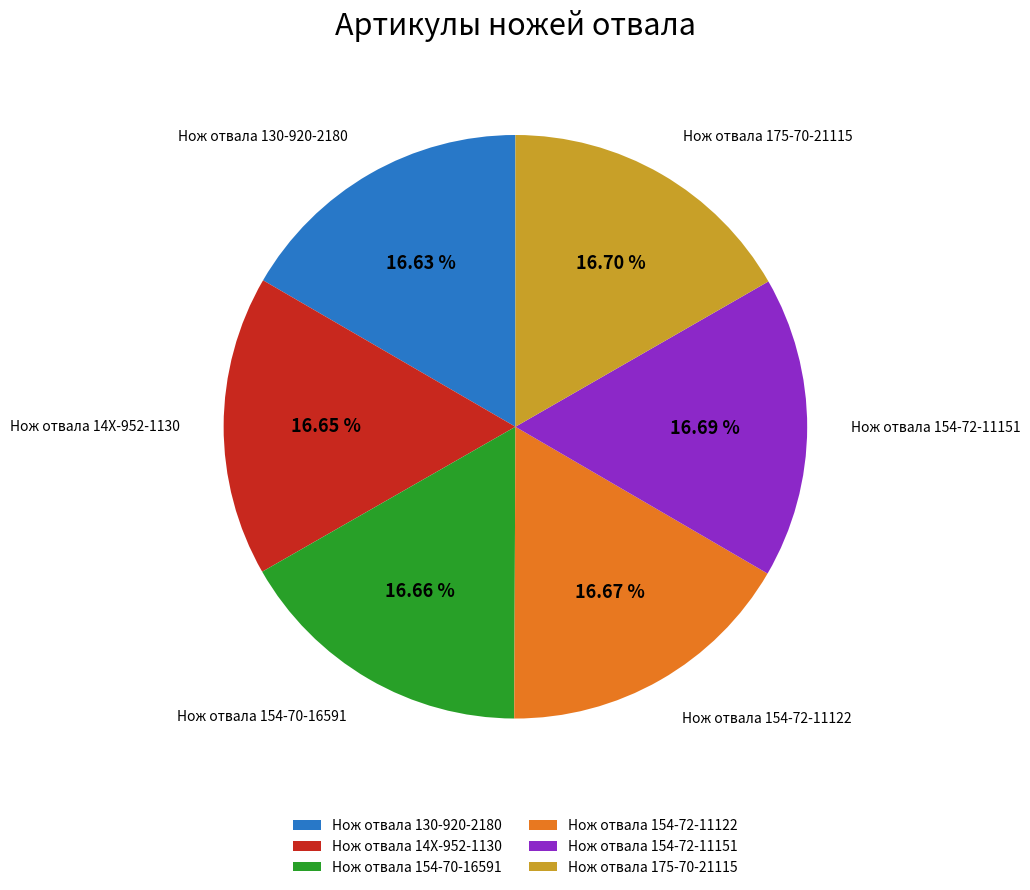

What is the ratio of the value at Нож отвала 154-72-11122 to the value at Нож отвала 154-70-16591?

1.0